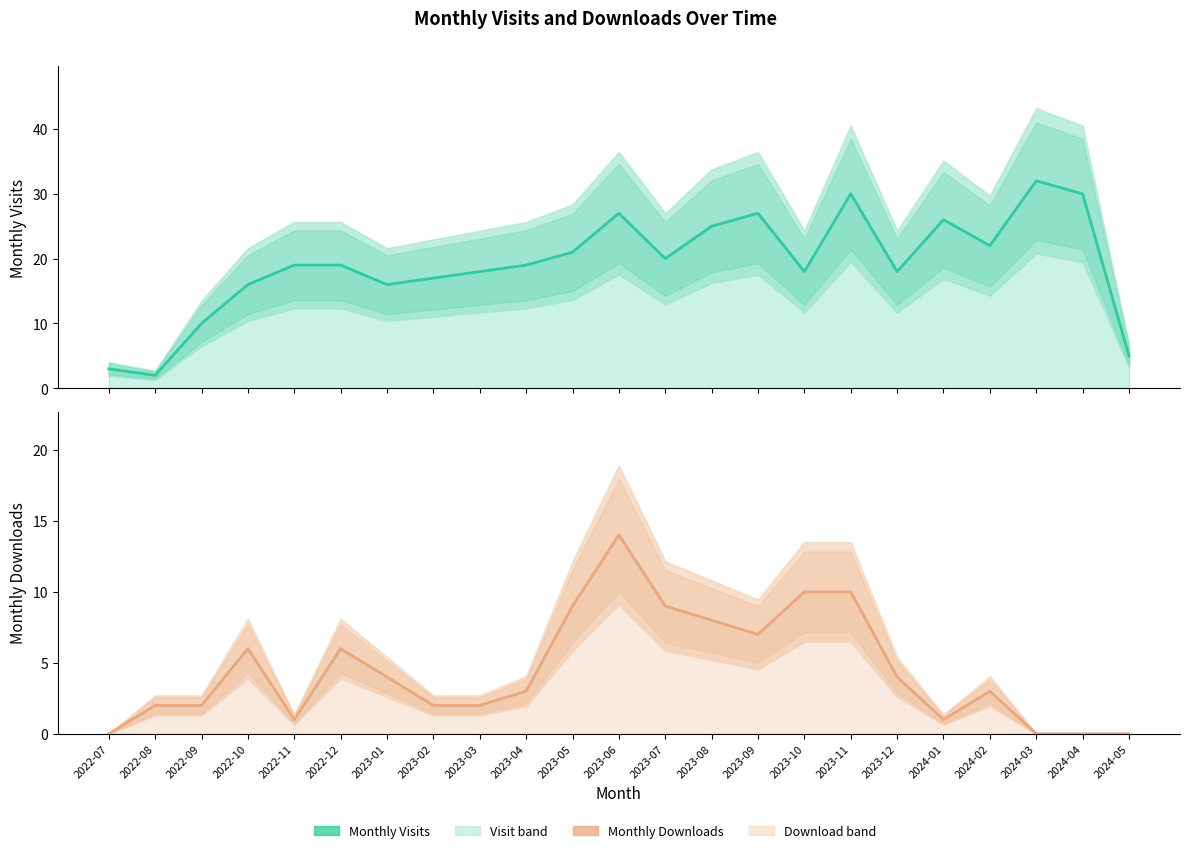

True or false: Monthly Downloads (estimate) and Monthly Visits (estimate) intersect in this chart.

False